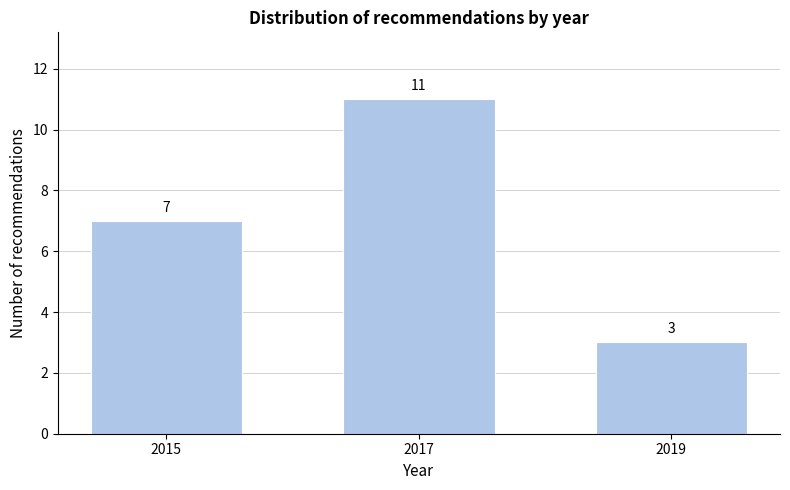

Reading right to left, extract all data points from this chart.

3	11	7